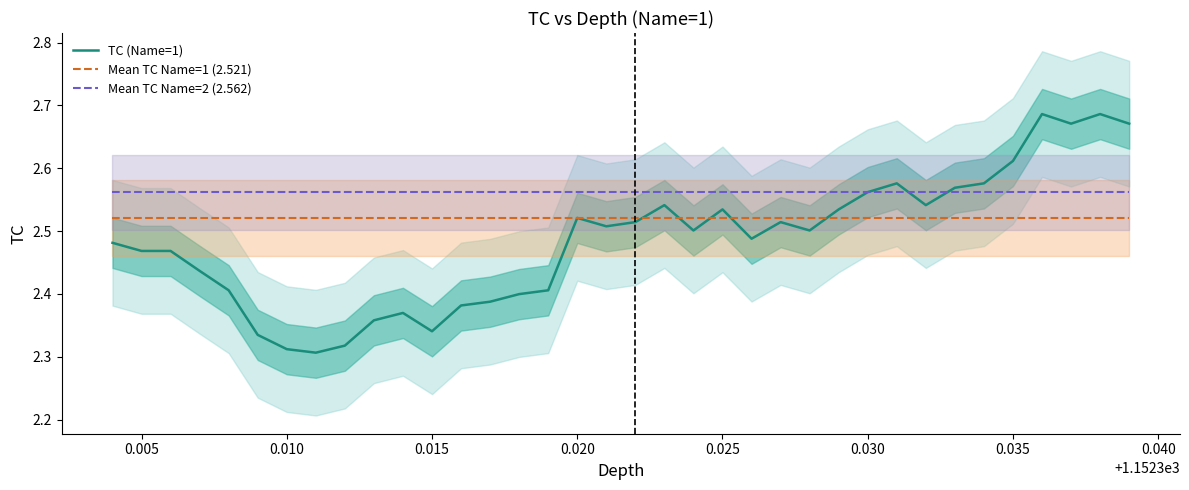

True or false: Mean ТС Name=1 (2.521) has a value of 4.4 at 0.020.

False